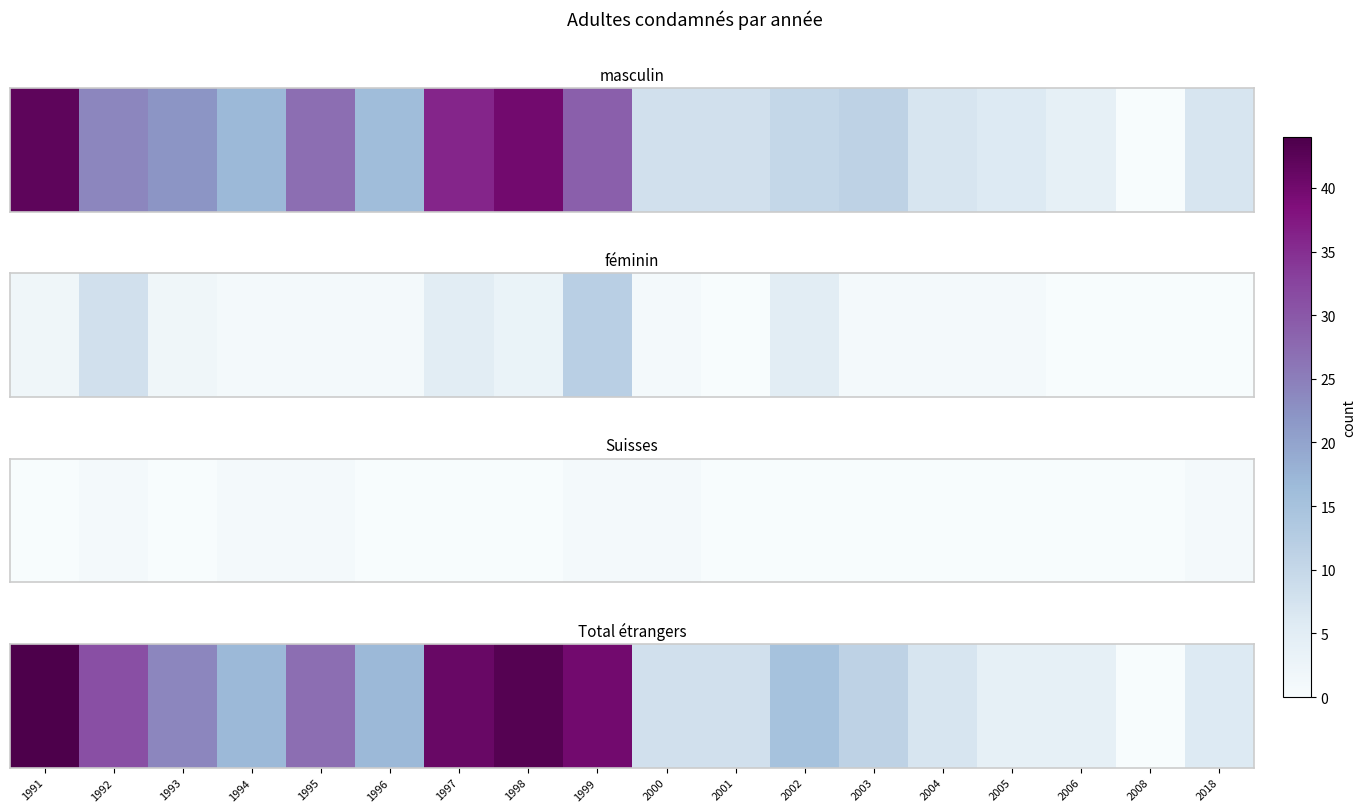

Reading left to right, transcribe all the data shown in this chart.

44	31	24	17	27	17	41	43	40	8	8	15	11	7	4	4	0	6